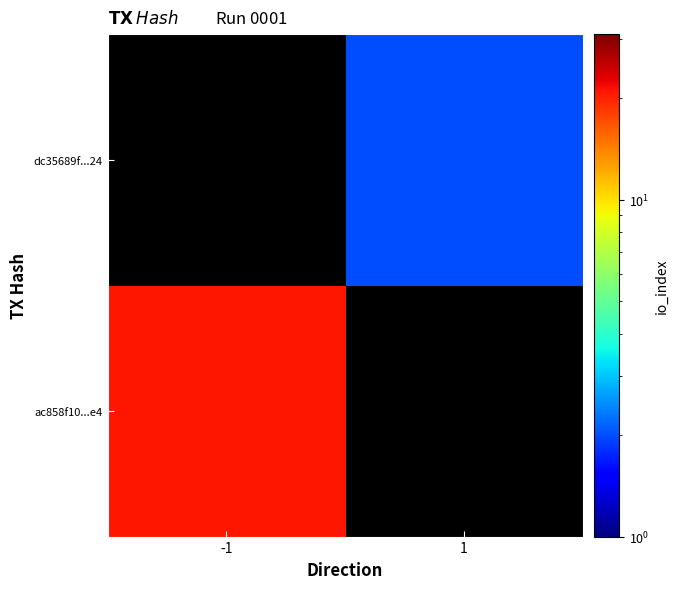

How many series are shown in this chart?

2